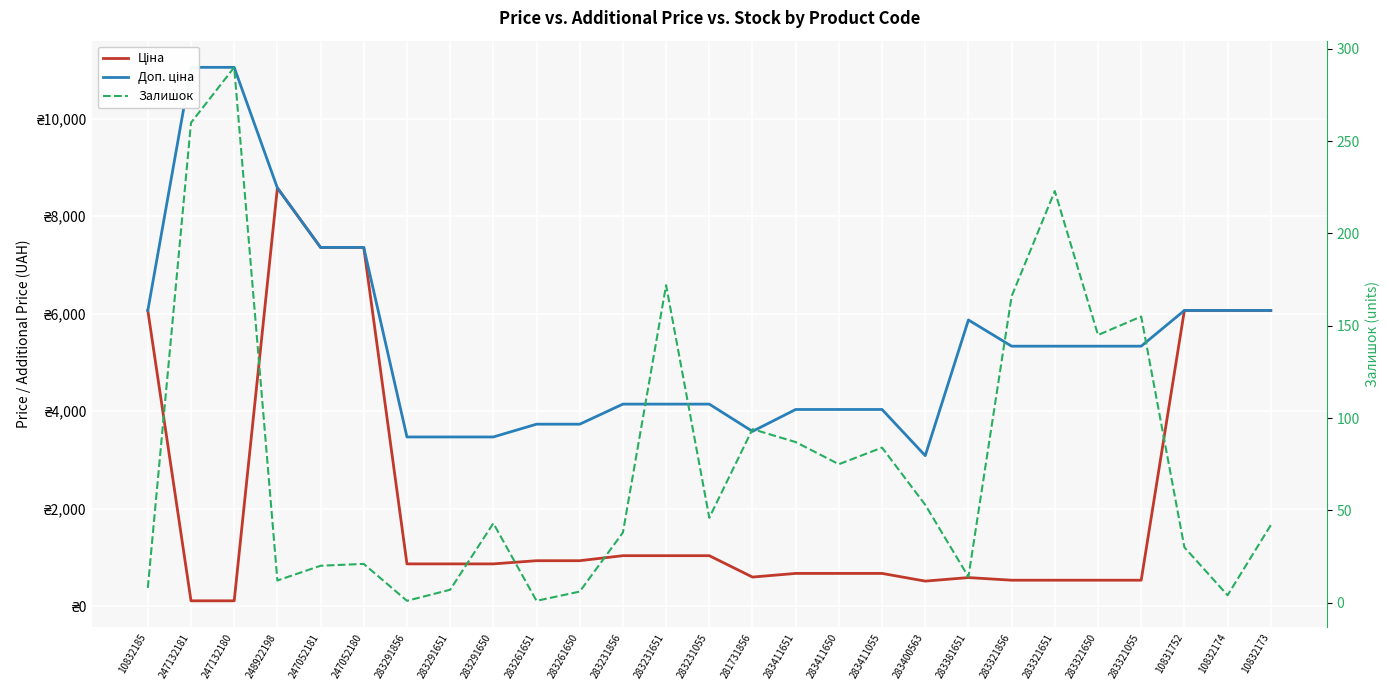

The value of Залишок at 283291651 is 7.0. True or false?

True